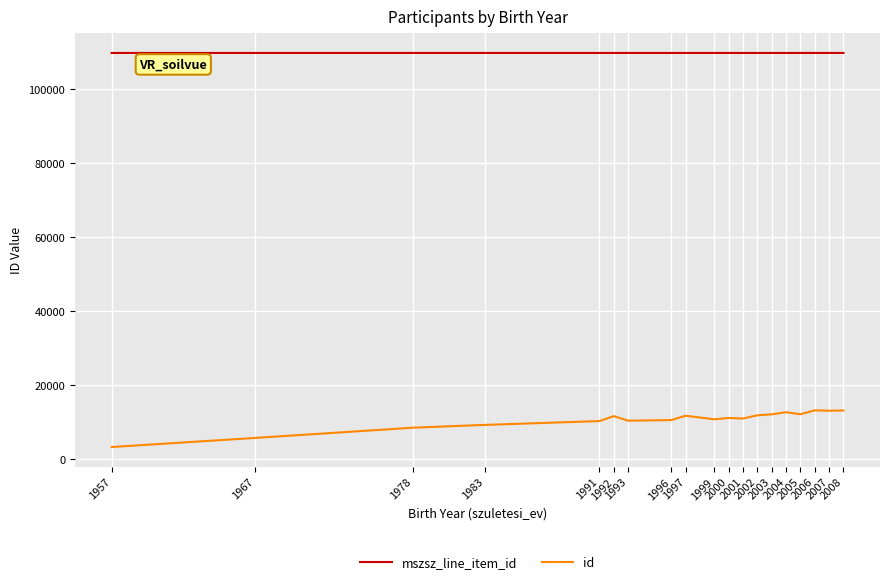

Does the chart display data point markers on the line(s)?

No